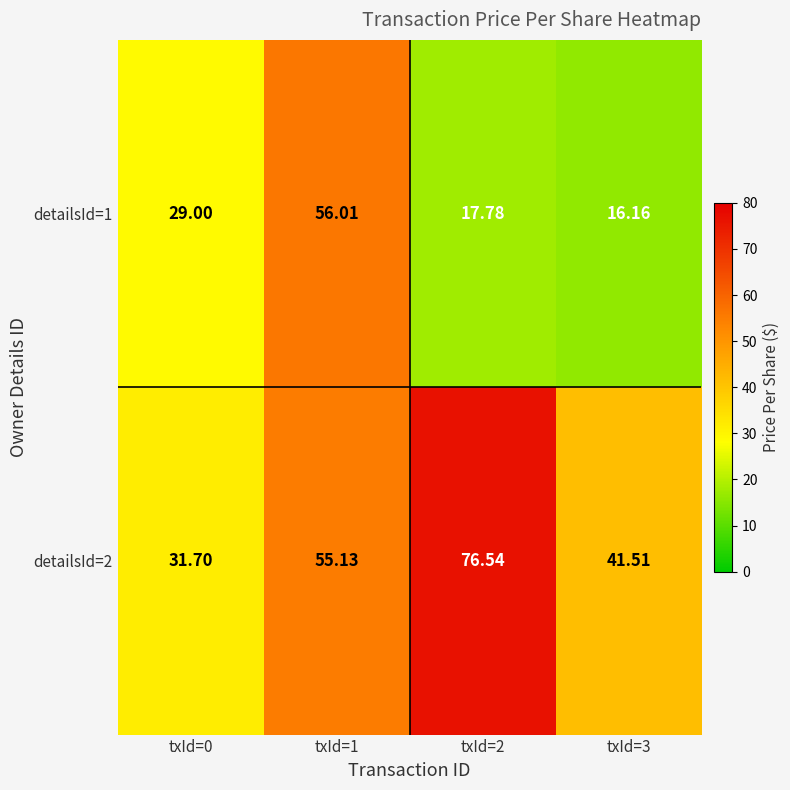

Is the value of detailsId=2 at txId=1 greater than the value of detailsId=1 at txId=0?

Yes